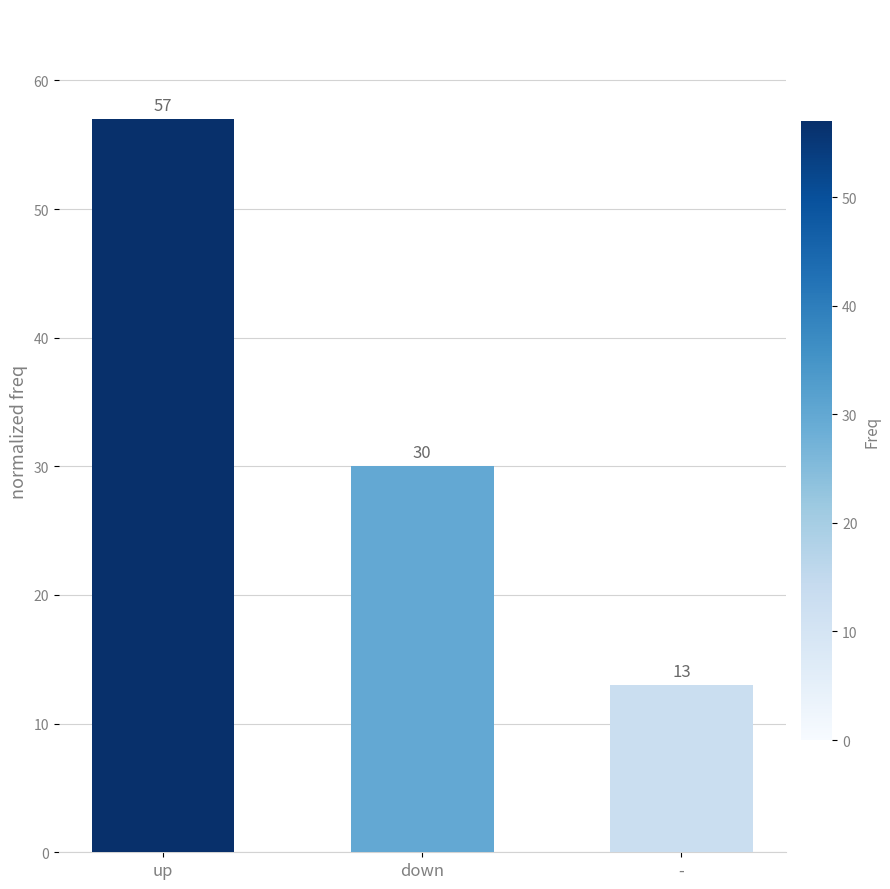

What is the greatest value displayed?

57